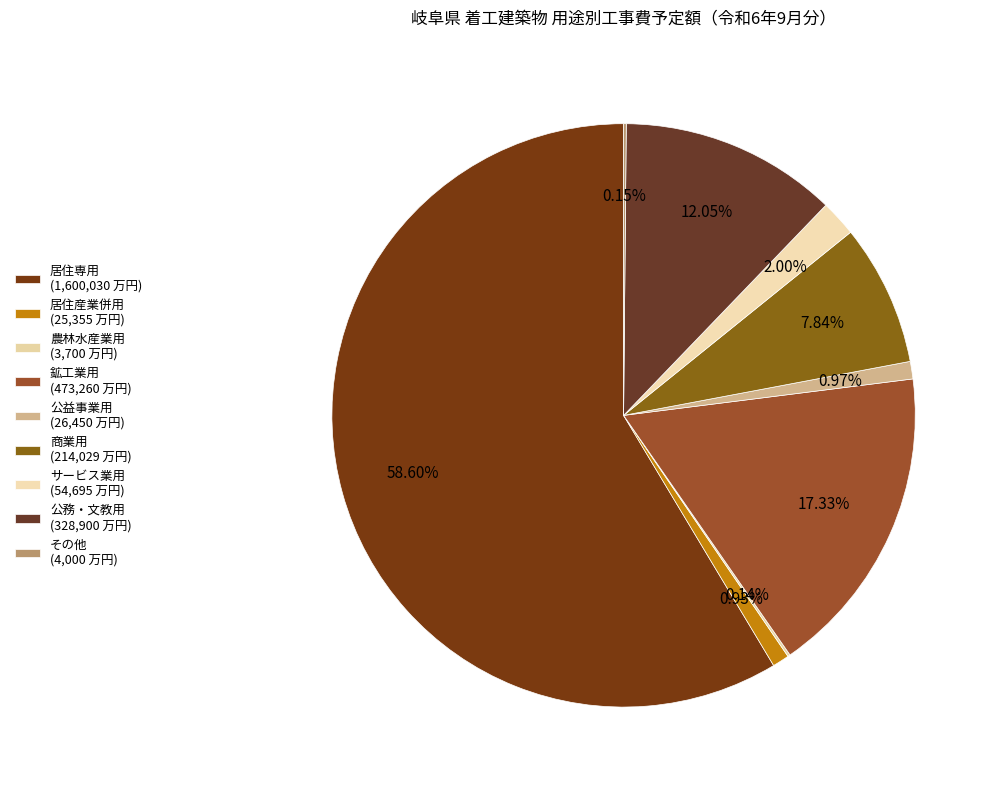

To the nearest percent, what is the combined percentage of 公務・文教用 and 居住専用?

71%